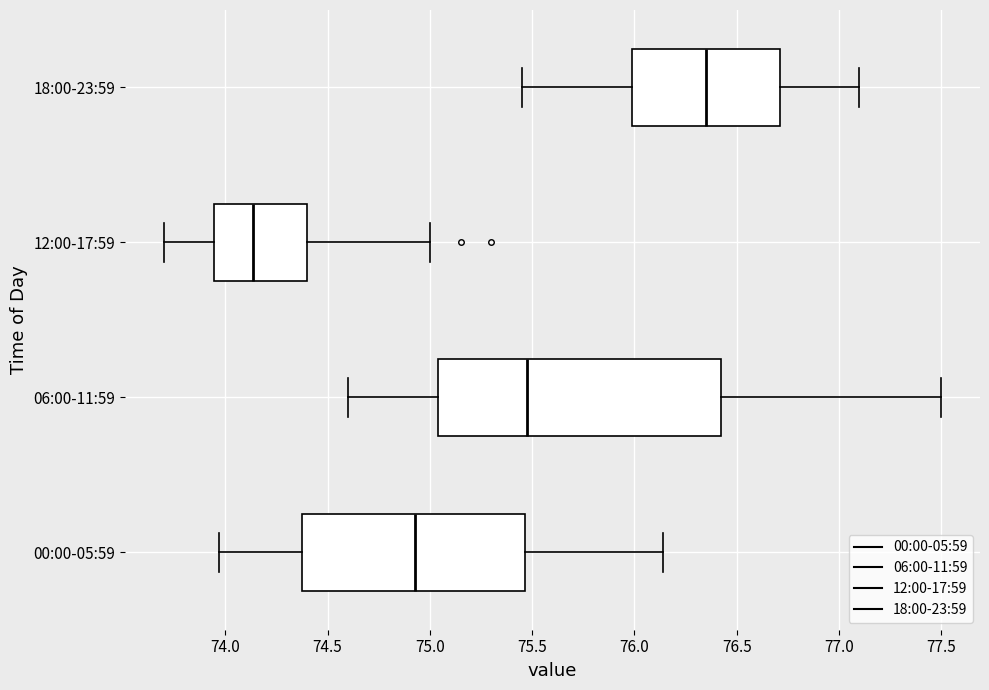

Which box is the widest, from its left edge to its right edge?

06:00-11:59